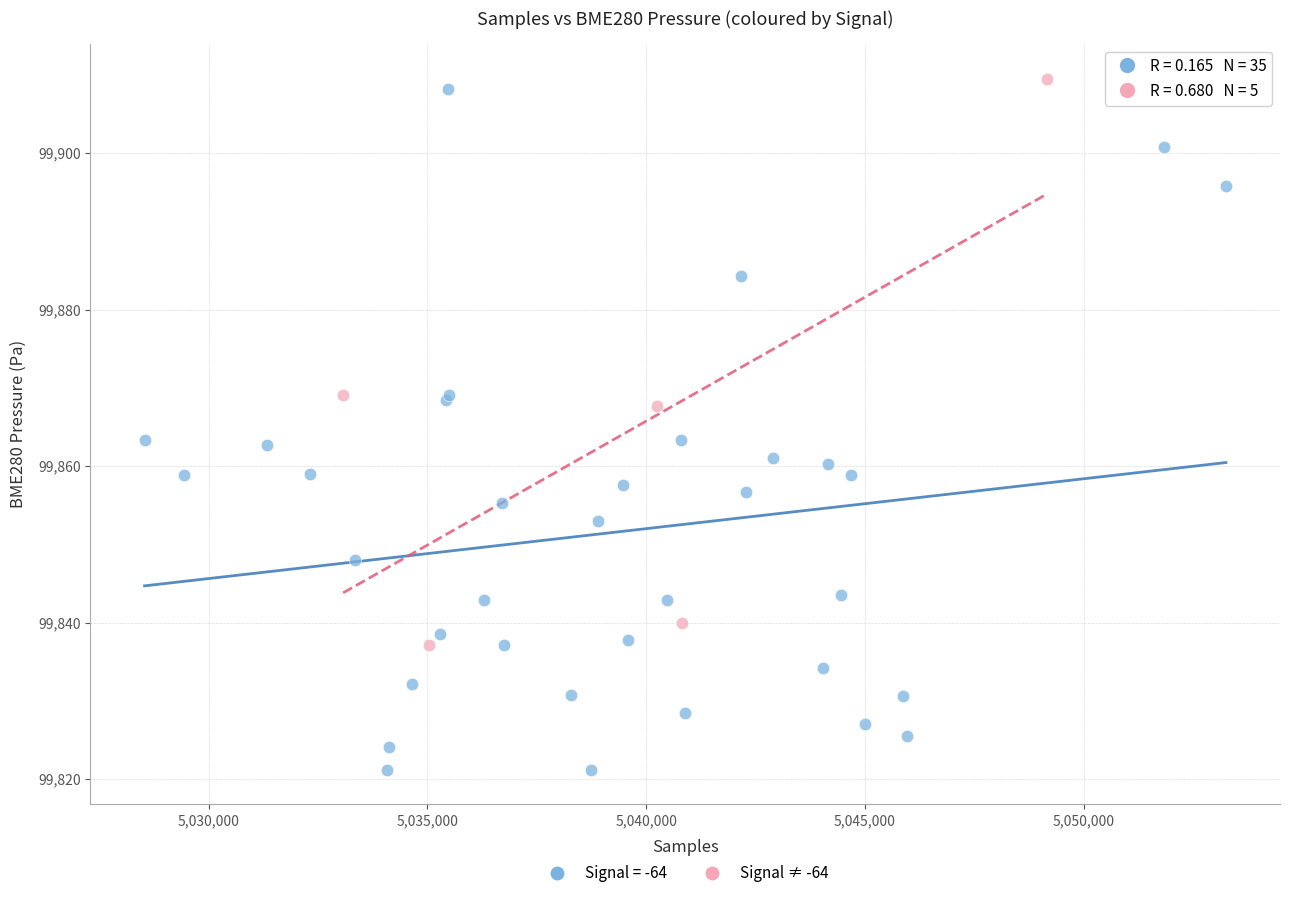

Which series has the largest Y range (max minus min)?

Signal = -64